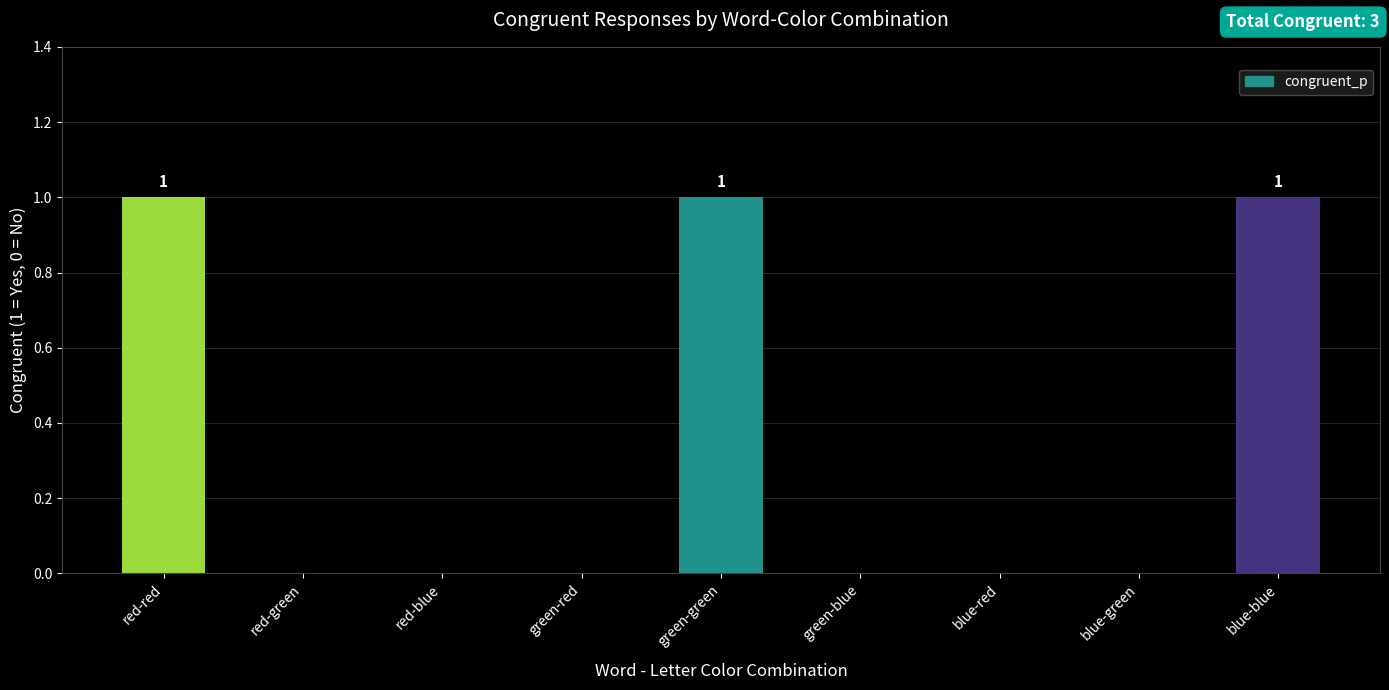

What is the sum of all values?

3